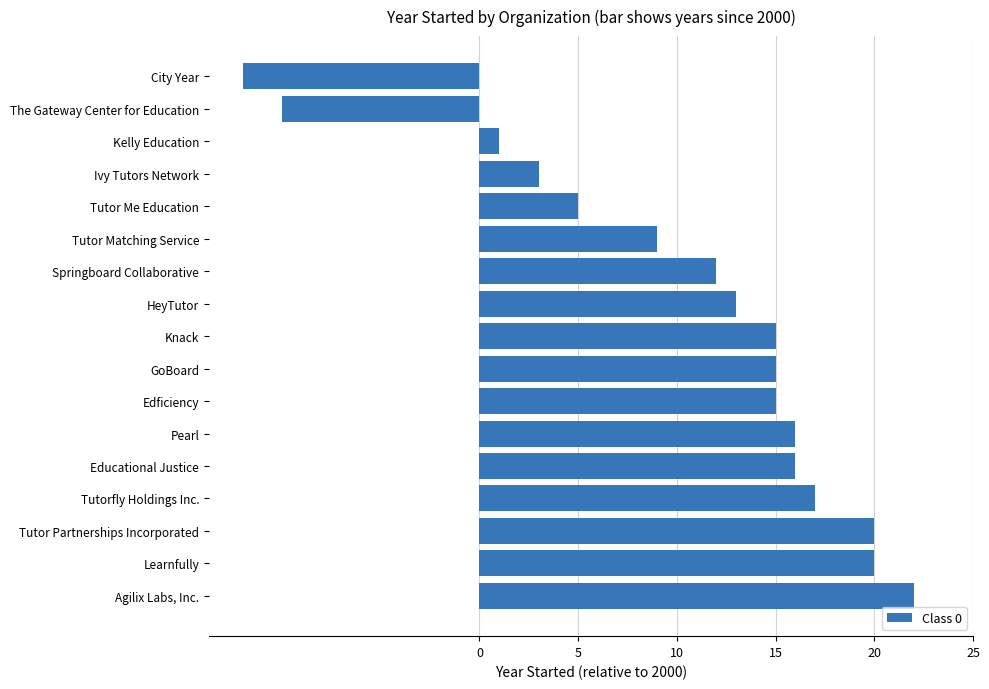

Read the value at Ivy Tutors Network.

3